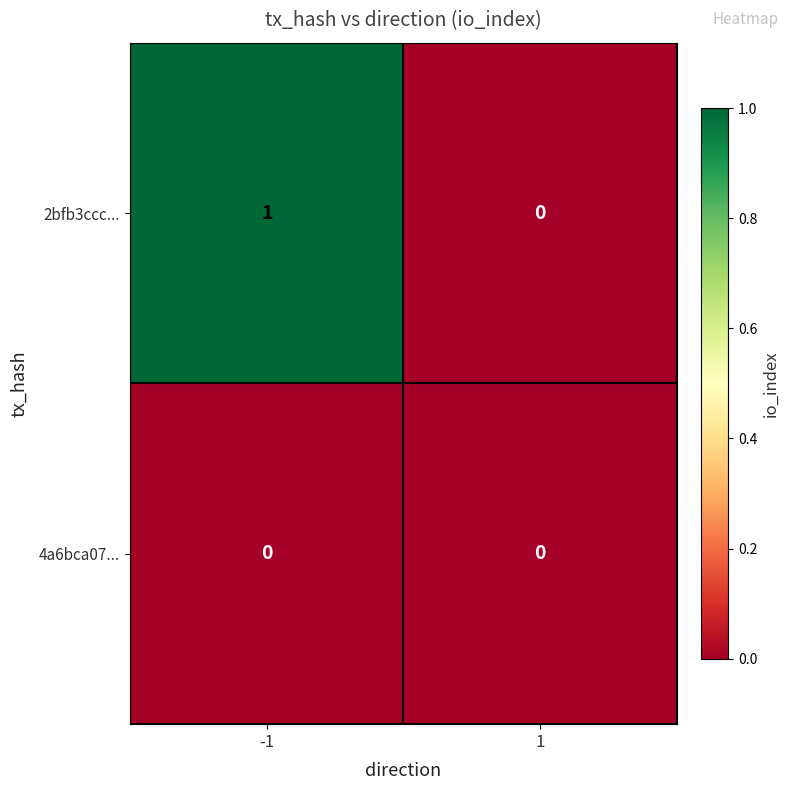

Which series has the largest total across all categories?

2bfb3ccc...